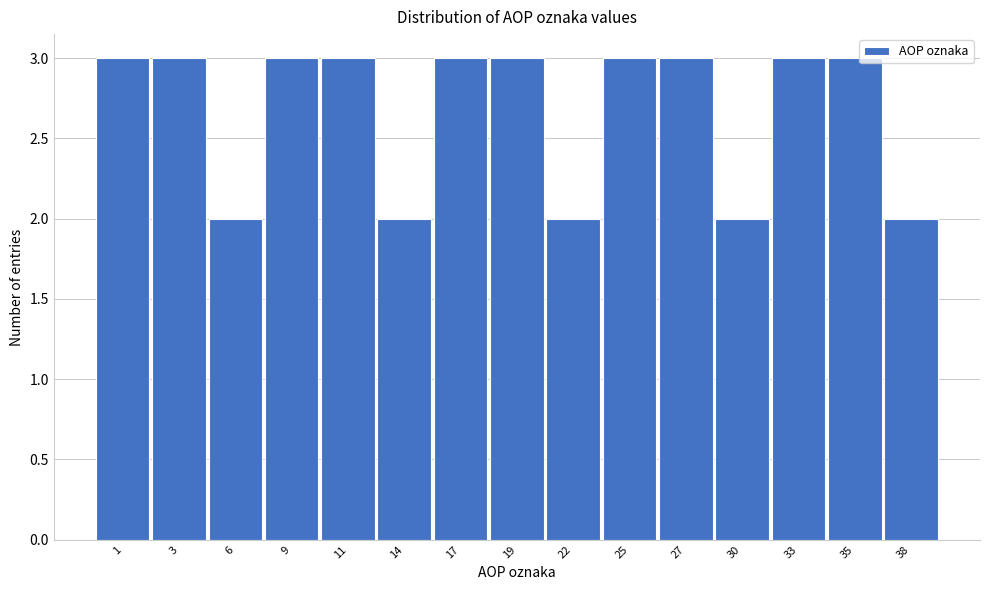

Reading left to right, transcribe all the data shown in this chart.

3	3	2	3	3	2	3	3	2	3	3	2	3	3	2